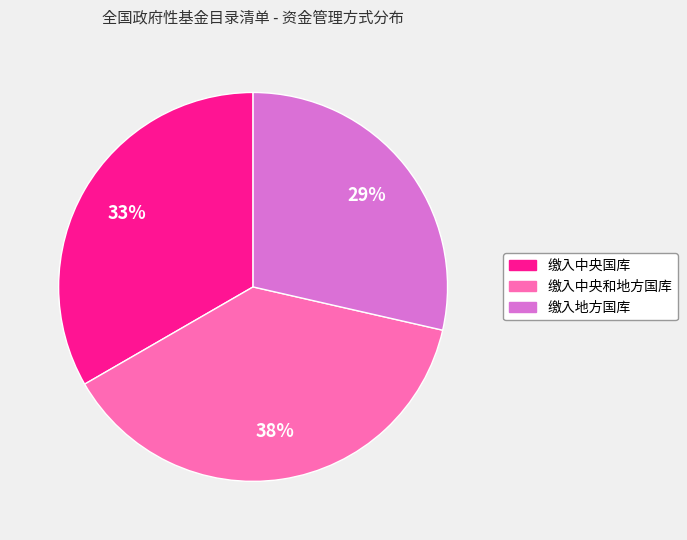

Which slice is the smallest?

缴入地方国库